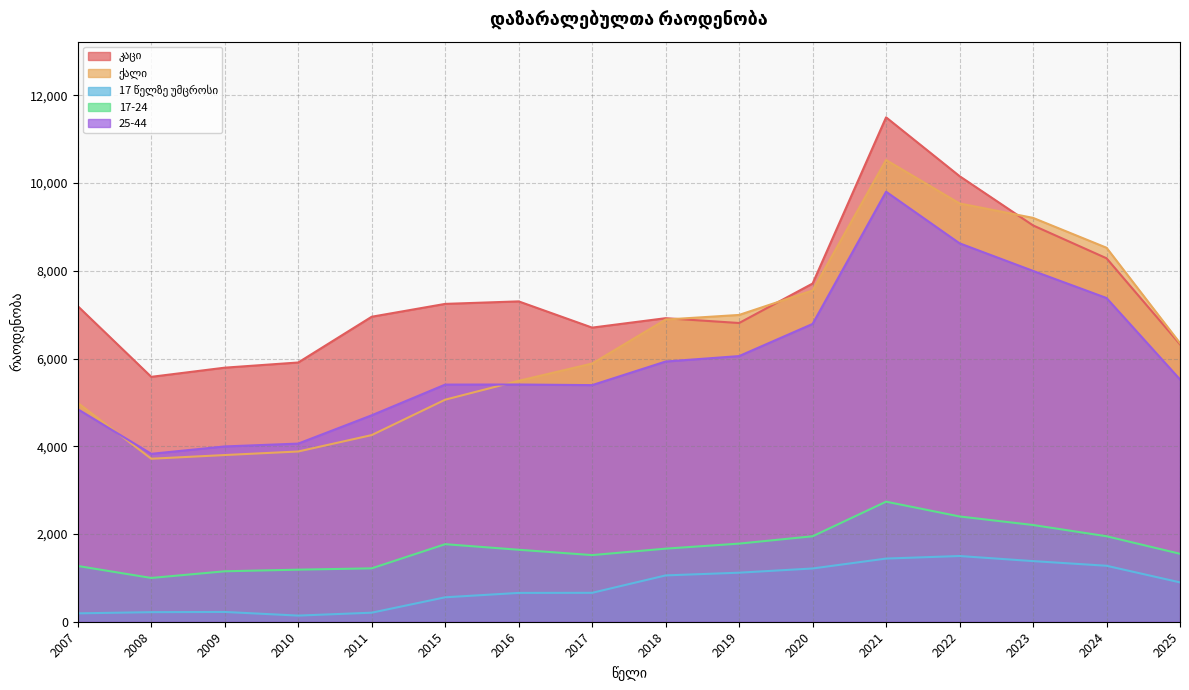

What is the highest value of the ქალი series?

10526